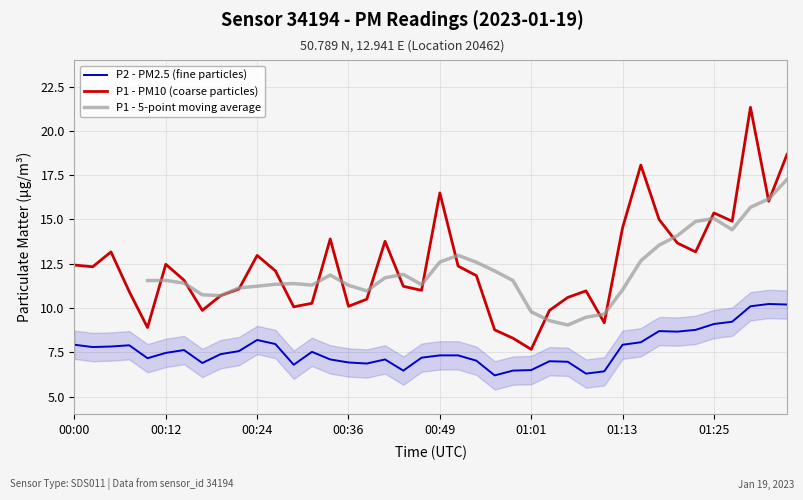

What is the label of the 7th point from the left?

00:14